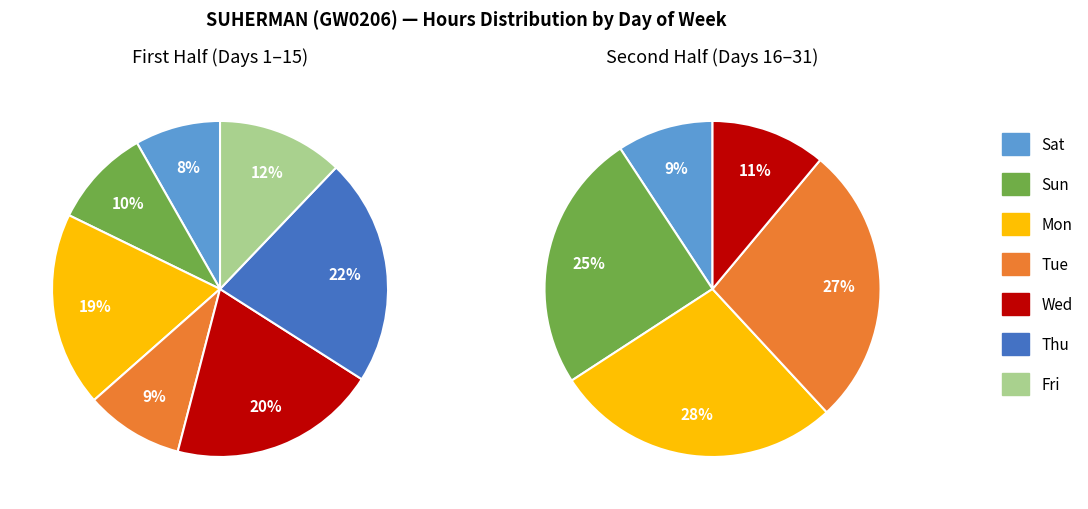

What is the largest slice in the pie chart?

Mon